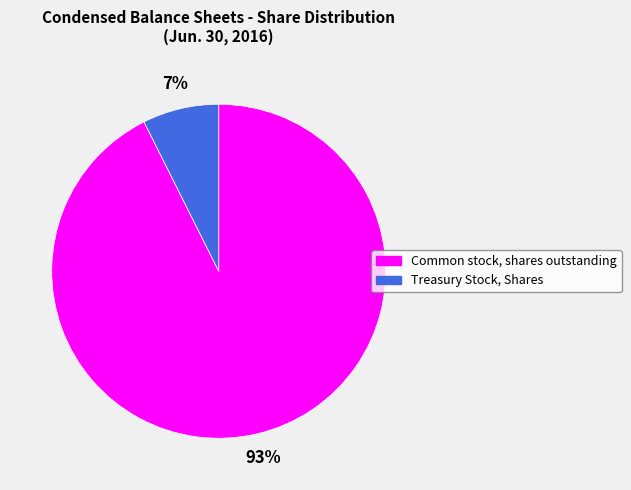

Does any single category account for the majority?

Yes